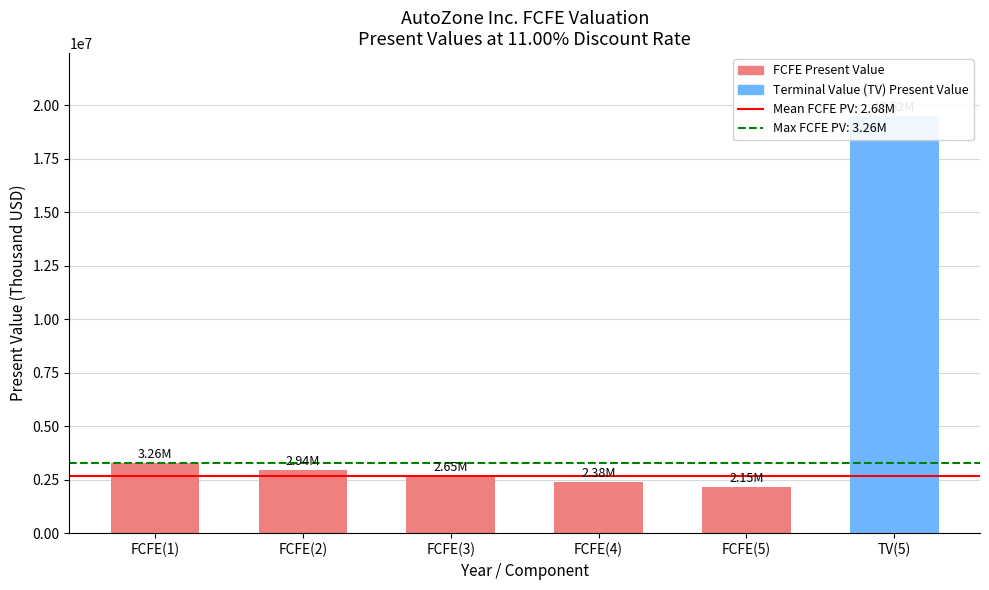

What is the difference between the maximum and second lowest values?

17134543